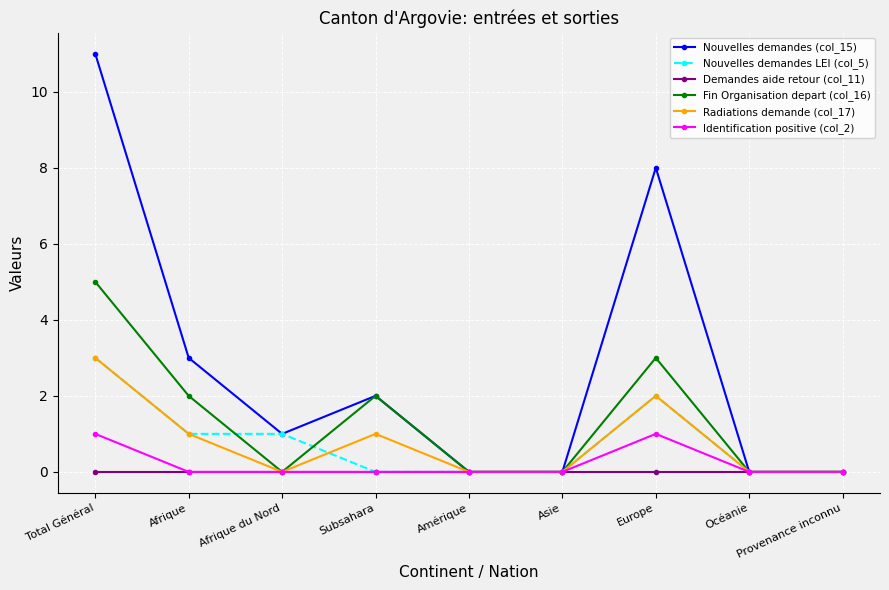

What is the maximum value shown in the chart?

11